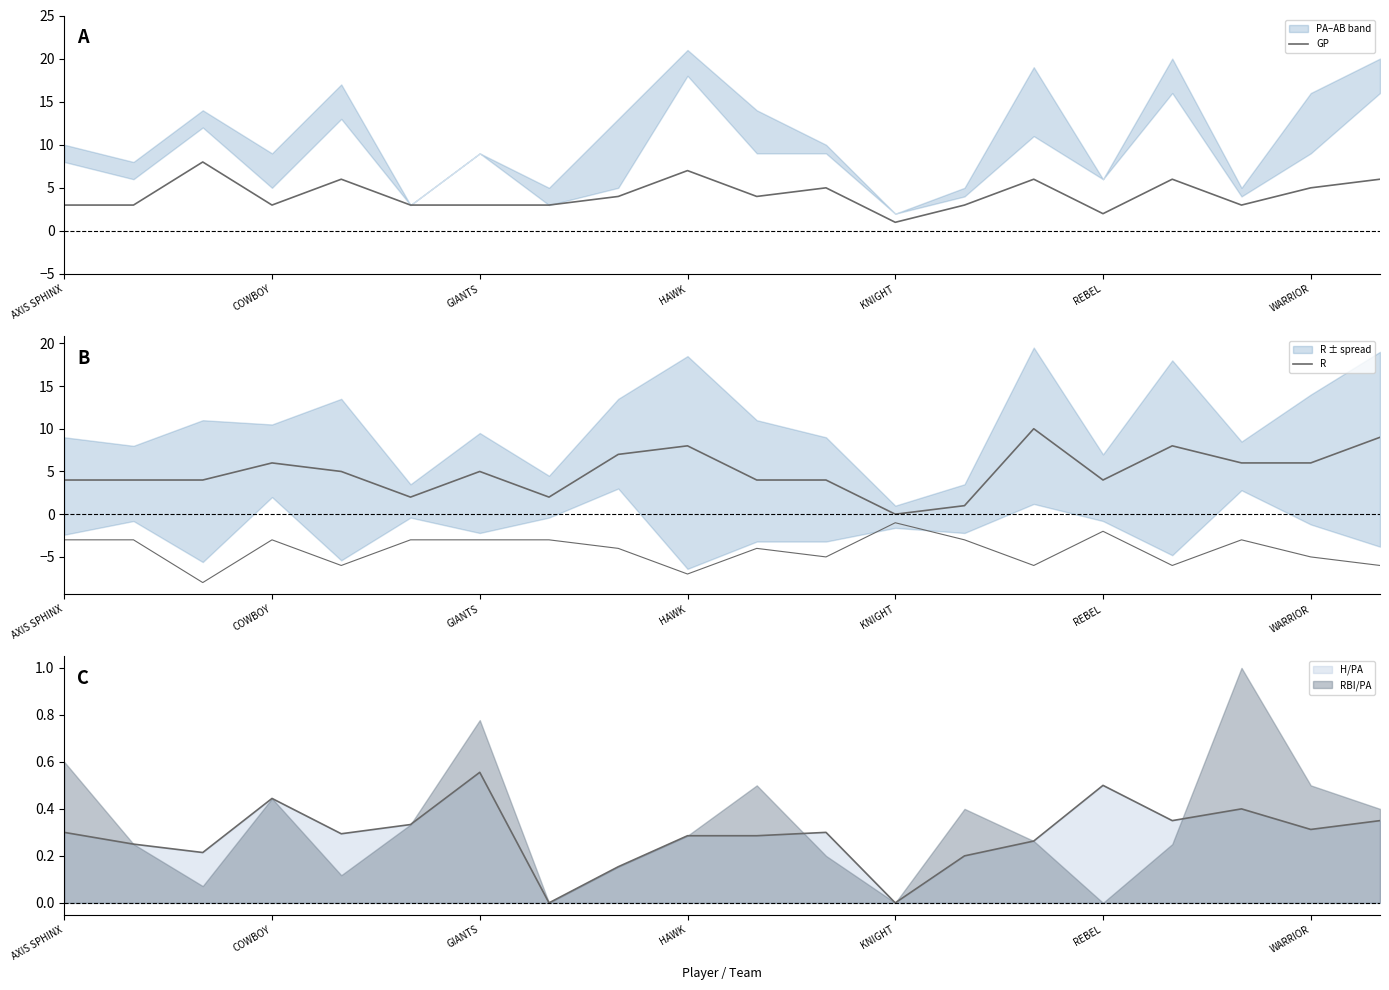

How many lines are shown in the chart?

2